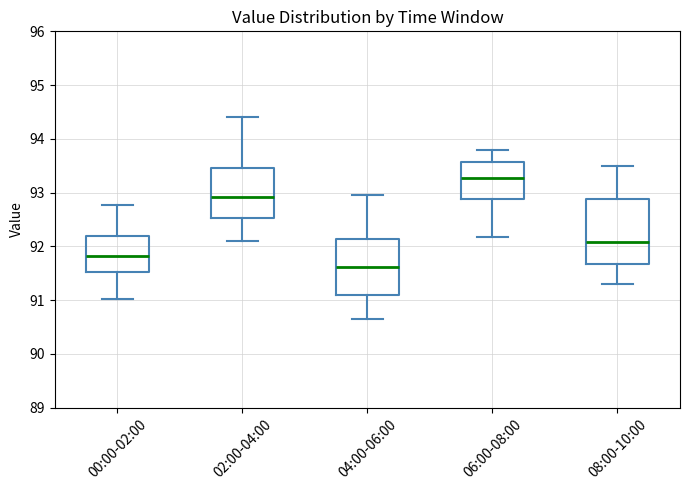

Reading left to right, read every box against the y-axis: the position of its median line, the range the box covers, and the ends of its whiskers. The values are not printed on the chart, so give them approximately, as read against the axis.

00:00-02:00: median 91.8, box 91.5 to 92.2, whiskers 91.0 to 92.8
02:00-04:00: median 92.9, box 92.5 to 93.5, whiskers 92.1 to 94.4
04:00-06:00: median 91.6, box 91.1 to 92.1, whiskers 90.7 to 93.0
06:00-08:00: median 93.3, box 92.9 to 93.6, whiskers 92.2 to 93.8
08:00-10:00: median 92.1, box 91.7 to 92.9, whiskers 91.3 to 93.5